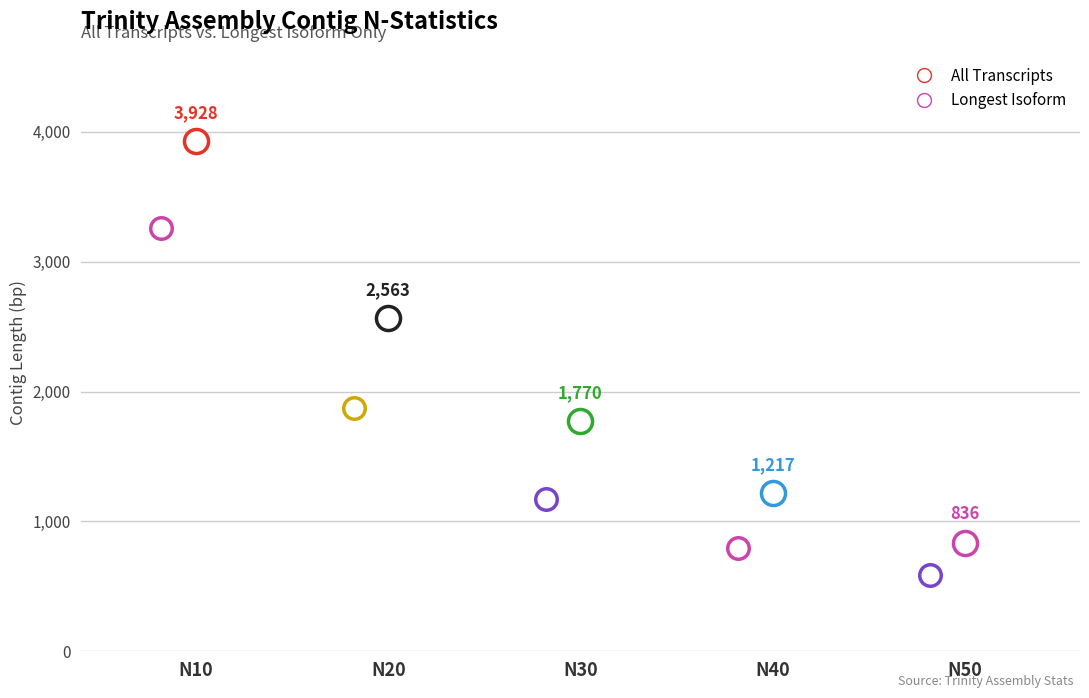

What is the total value across all series at N20?

4437